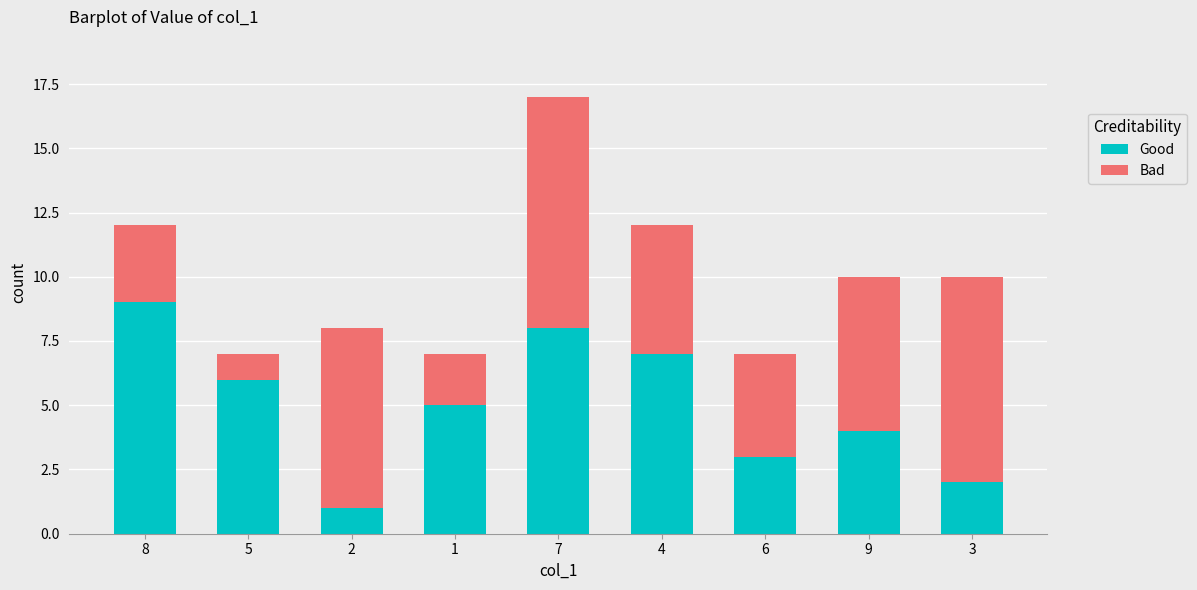

Rank the categories by Good value from highest to lowest.

8, 7, 4, 5, 1, 9, 6, 3, 2